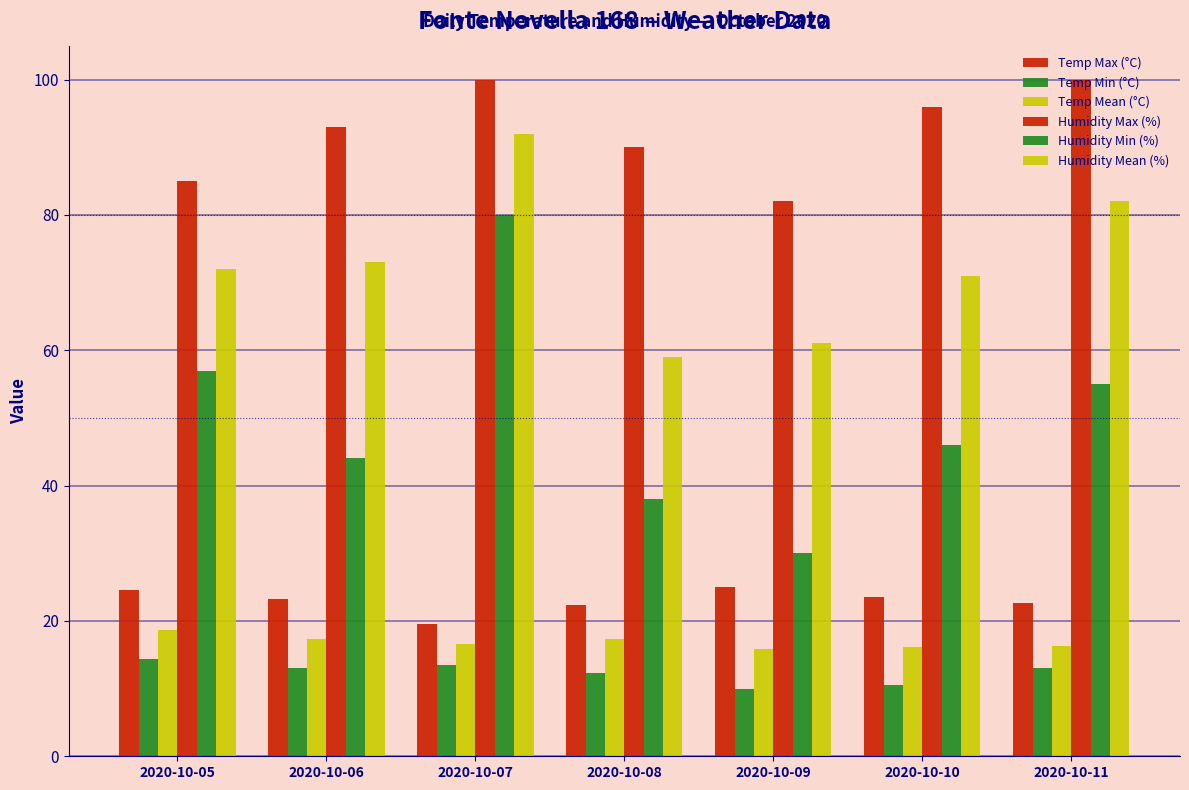

What value does the Temp Min (°C) series have at 2020-10-10?

10.5